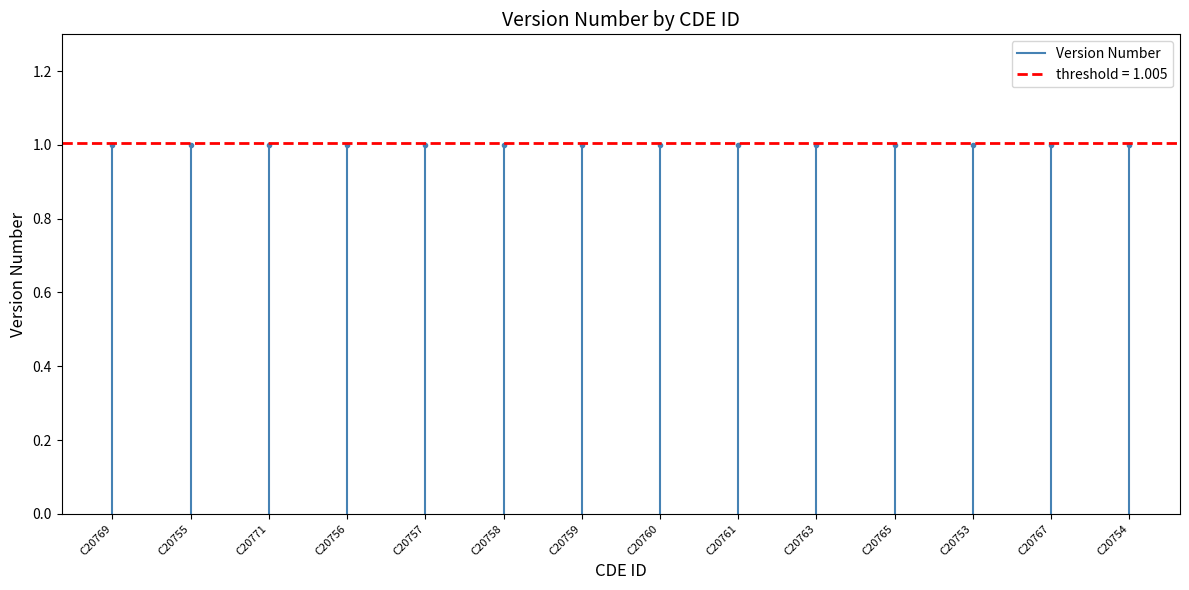

How many lines are shown in the chart?

1